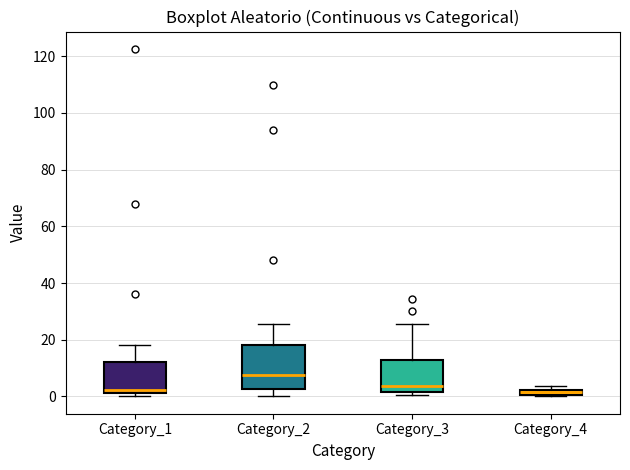

Where is the lower edge of the box for Category_1 on the y-axis? The values are not printed on the chart, so give them approximately, as read against the axis.

2